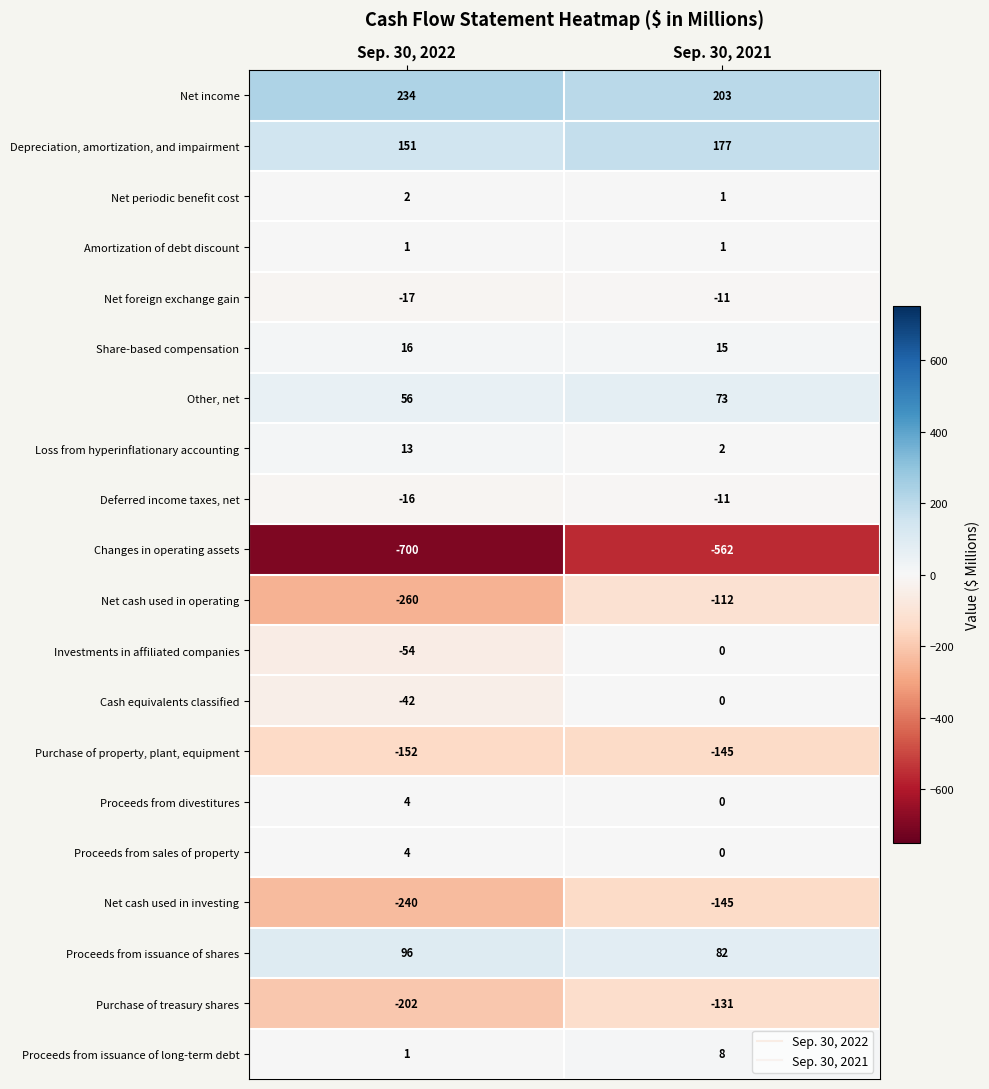

Rank the categories by Share-based compensation value from lowest to highest.

Sep. 30, 2021, Sep. 30, 2022